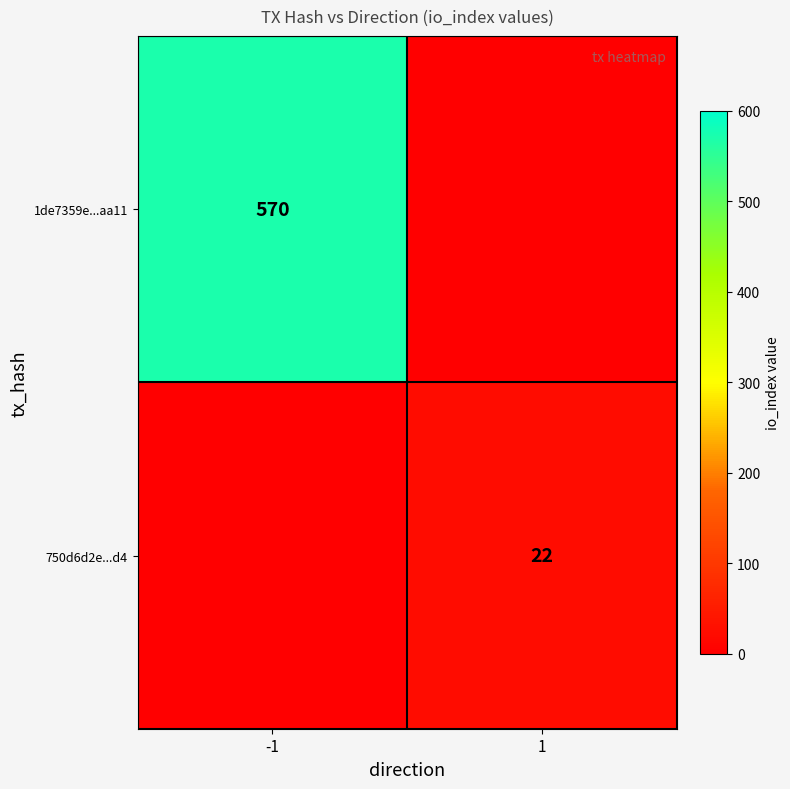

The 750d6d2e...d4 series shows 31 at 1. True or false?

False